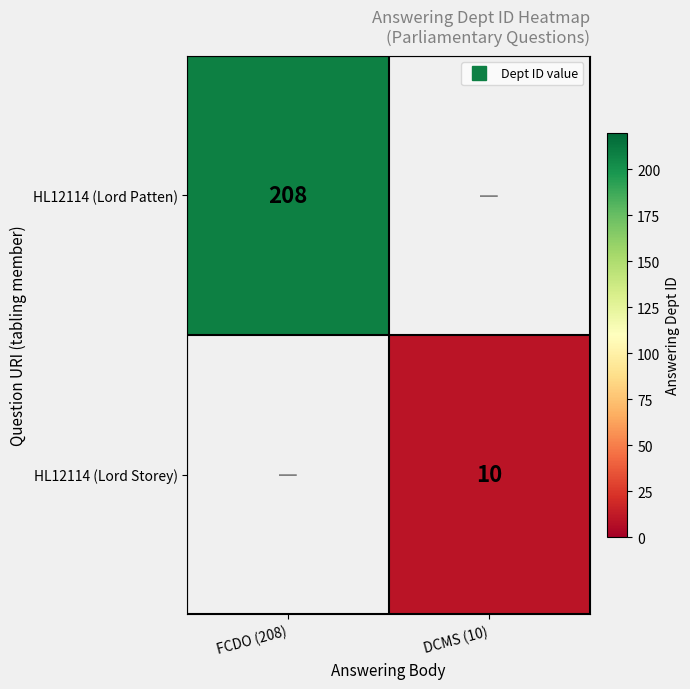

Is the value of HL12114 (Lord Storey) at FCDO (208) greater than the value of HL12114 (Lord Patten) at FCDO (208)?

No